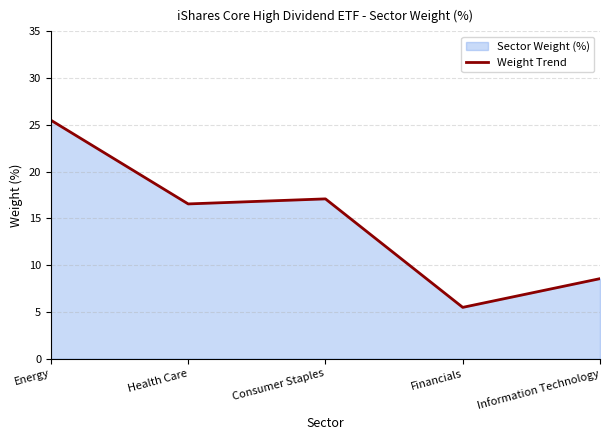

What is the greatest value displayed?

25.5